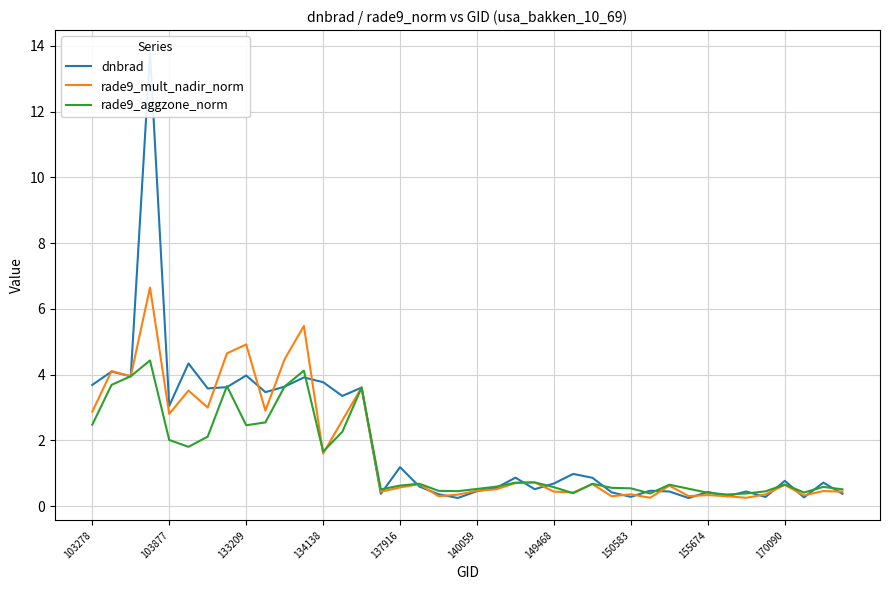

How many interior local peaks does the dnbrad series have?

14